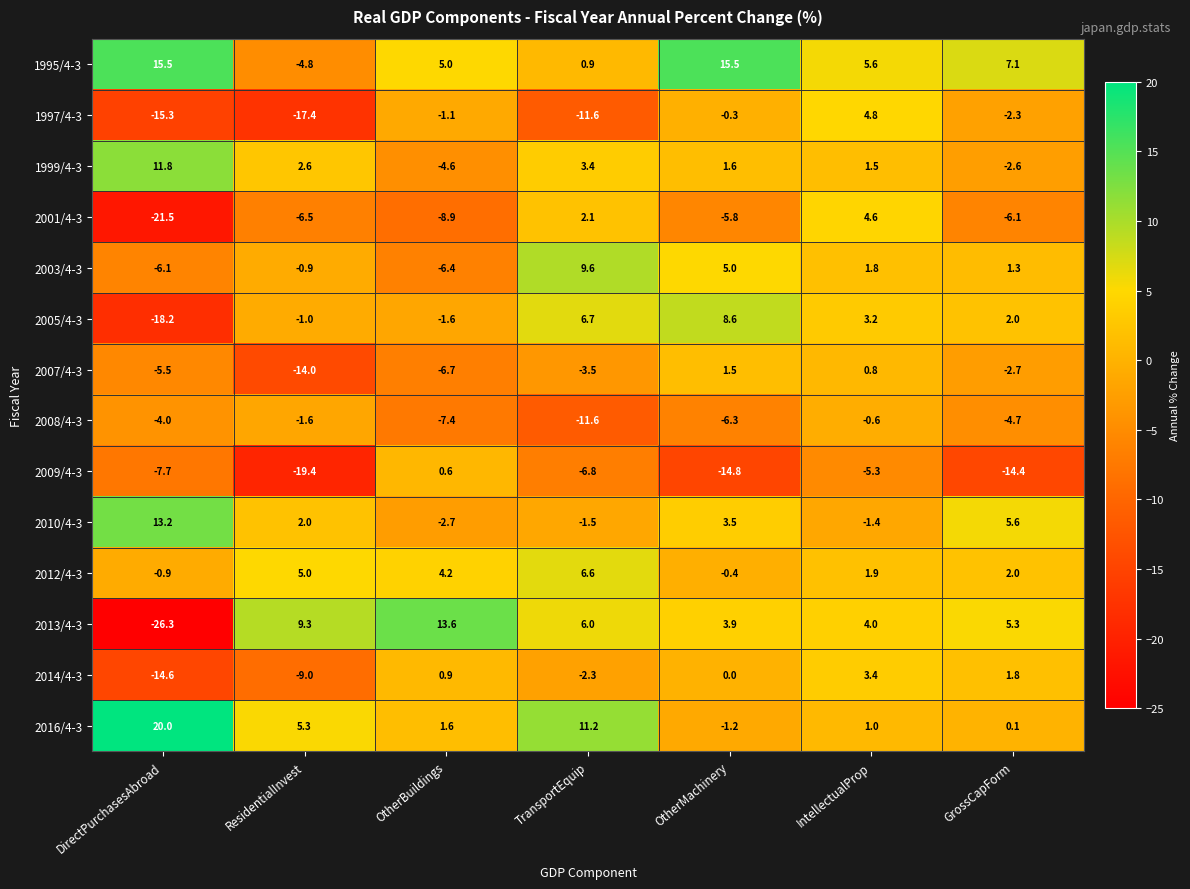

The 1999/4-3 series shows -0.9 at GrossCapForm. True or false?

False